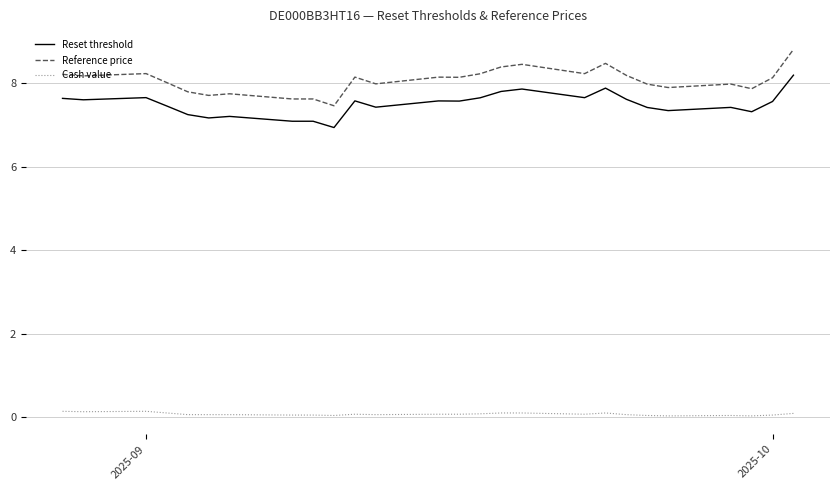

What is the maximum value shown in the chart?

8.8